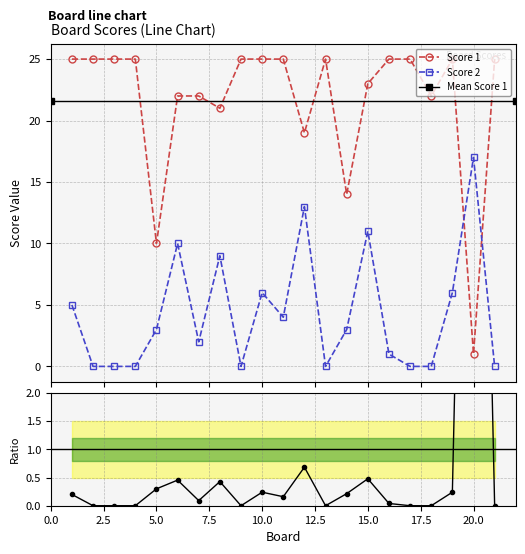

Which has a higher value, 11 or 18?

11